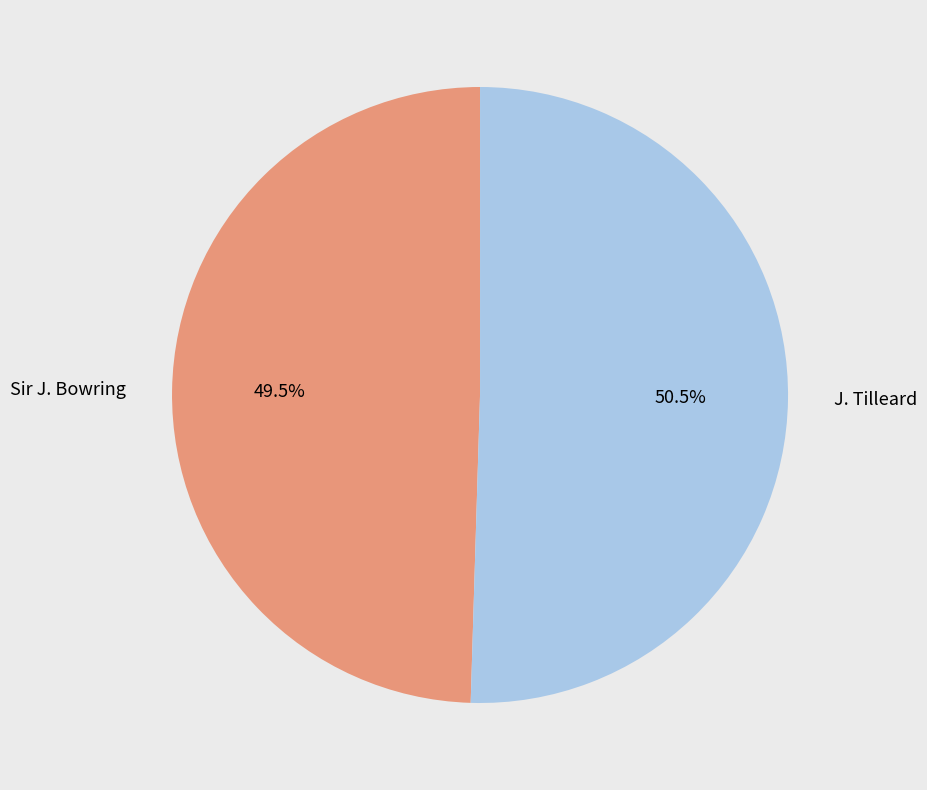

Is there a majority slice in this chart?

Yes